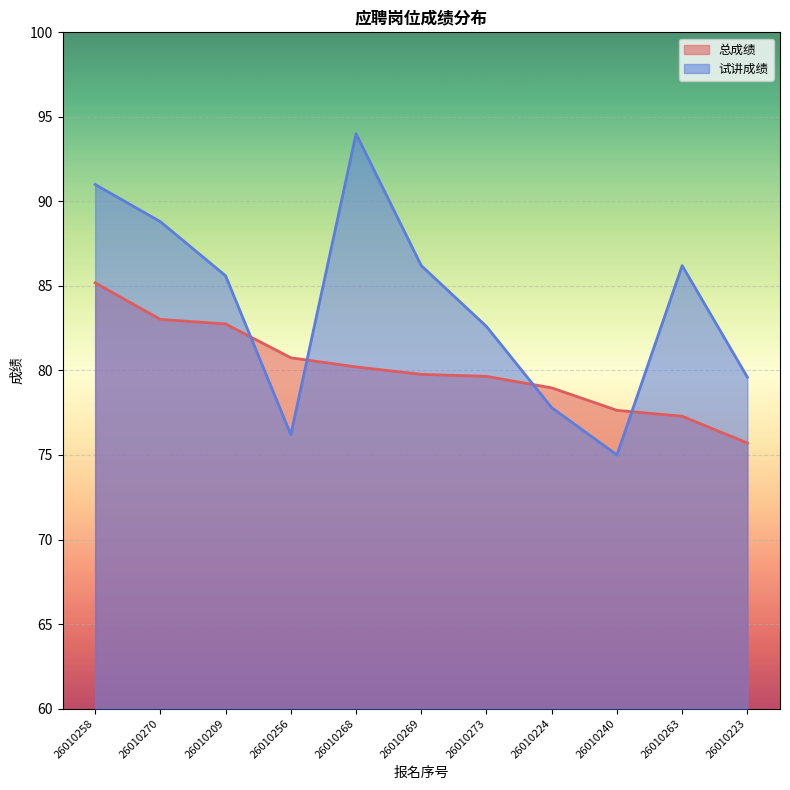

What are all the series names shown in the legend?

总成绩, 试讲成绩